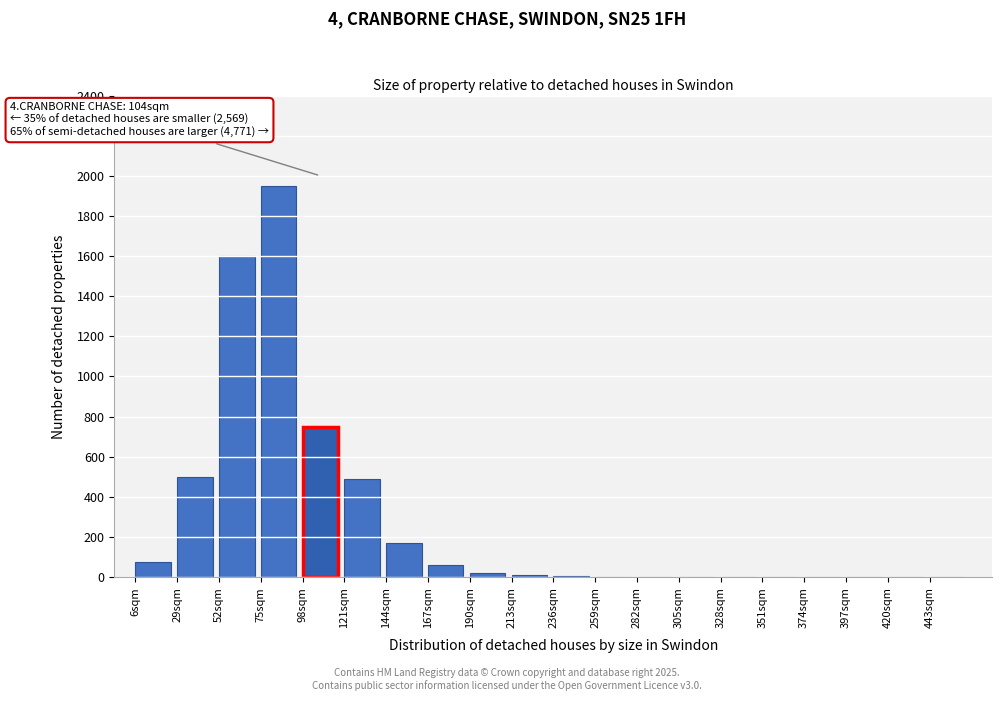

Which has a higher value, 75sqm or 397sqm?

75sqm